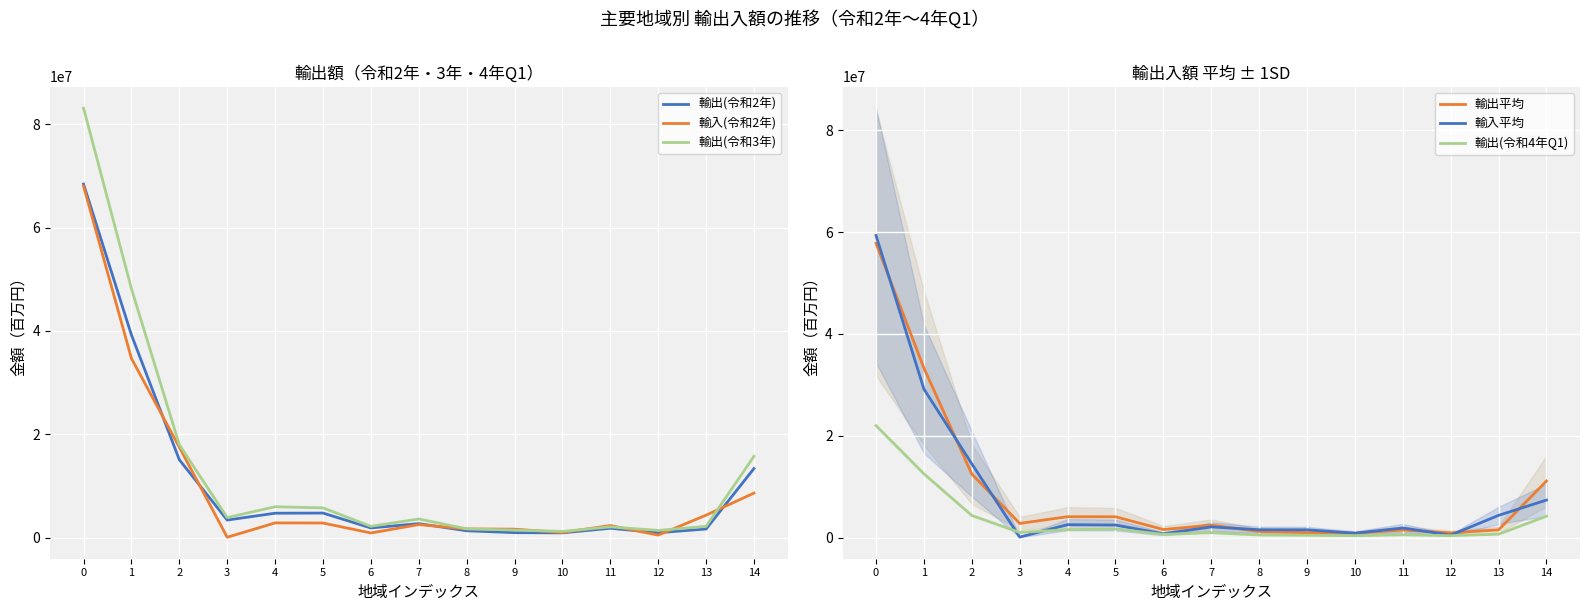

How many distinct data groups are displayed?

6